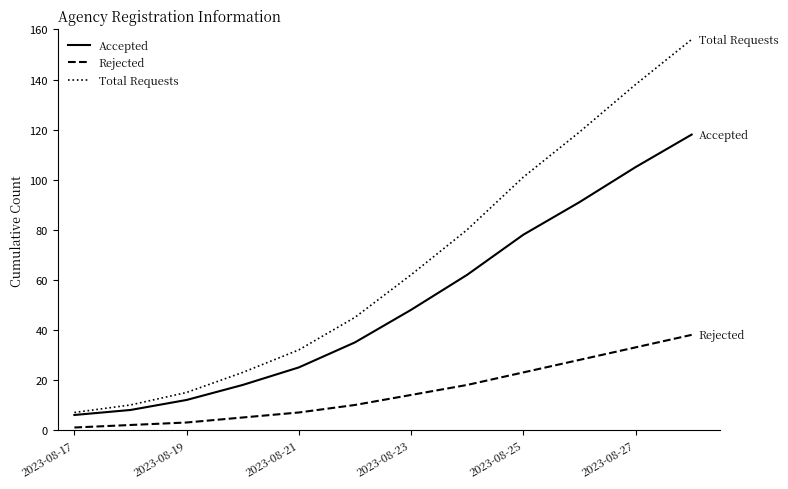

At how many categories does at least one series exceed 96?

4